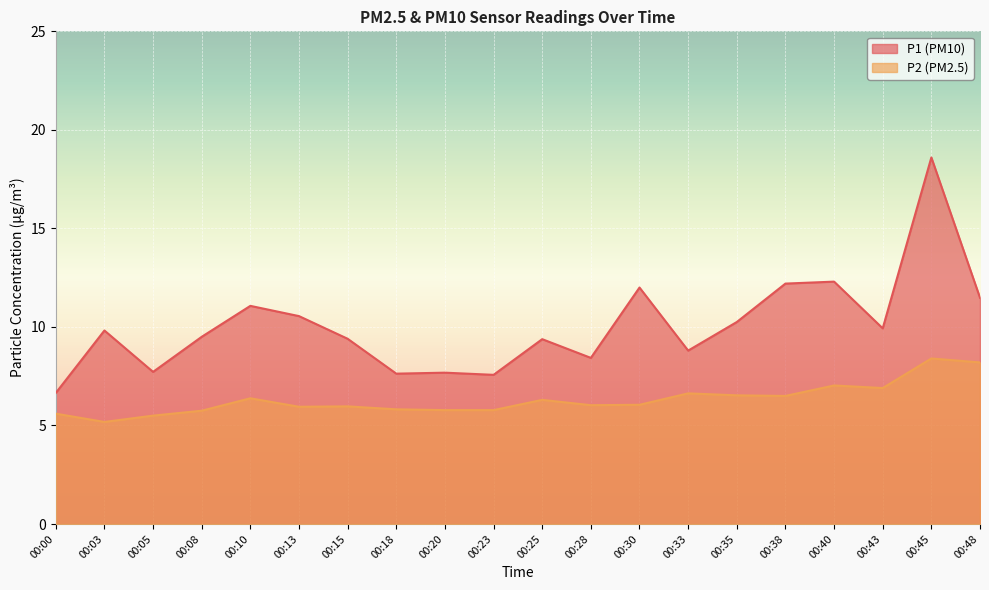

True or false: P2 and P1 cross at least once.

False